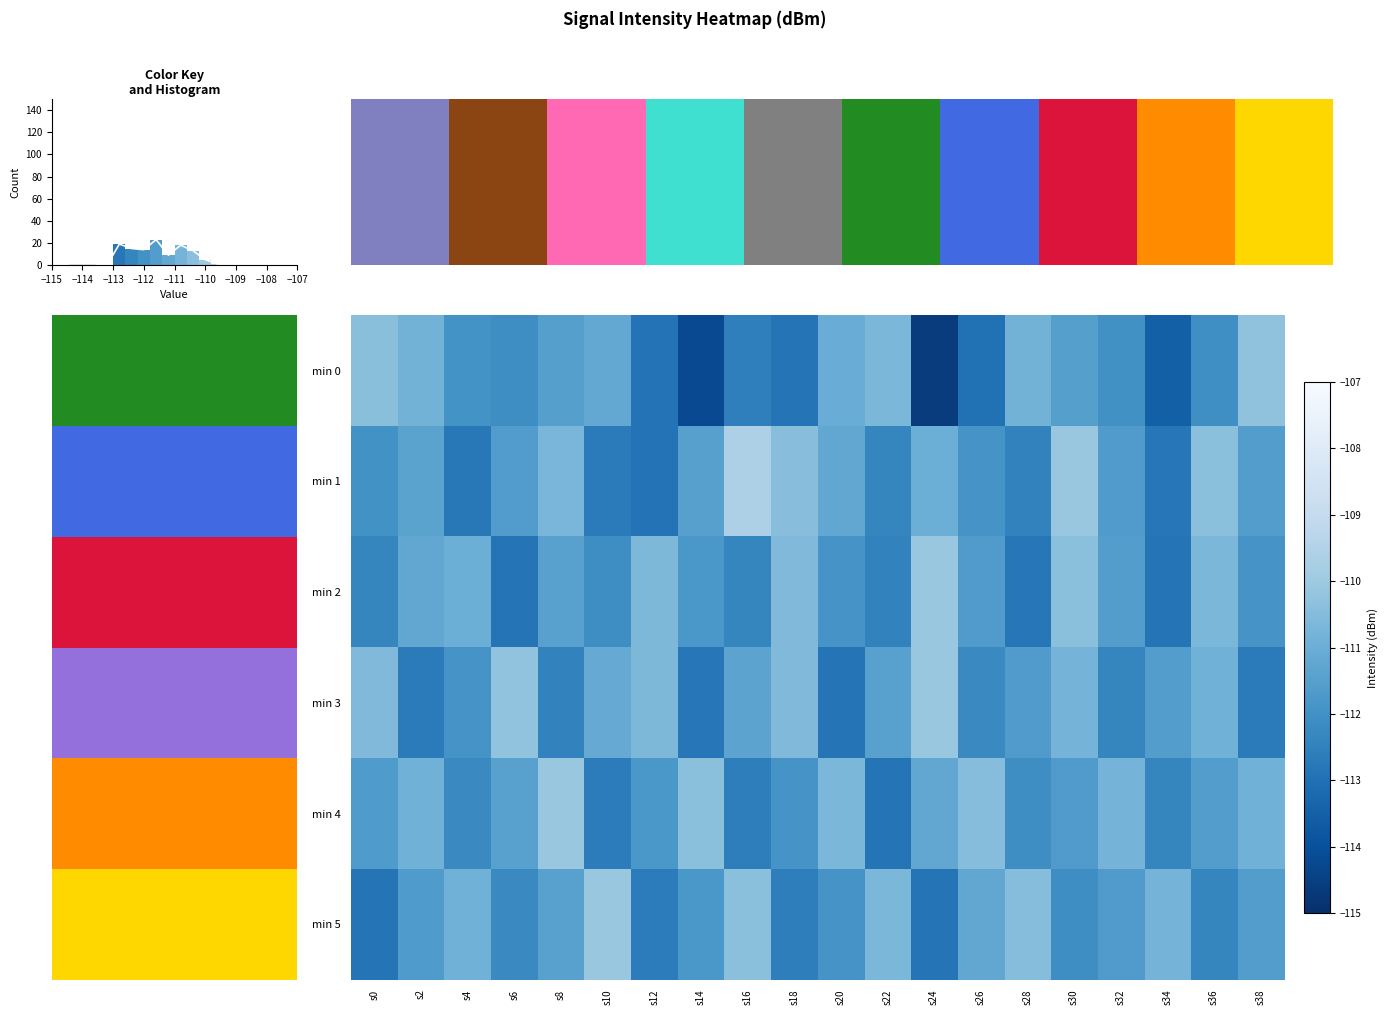

What is the difference between the second highest and minimum values in the row_1 series?

2.8